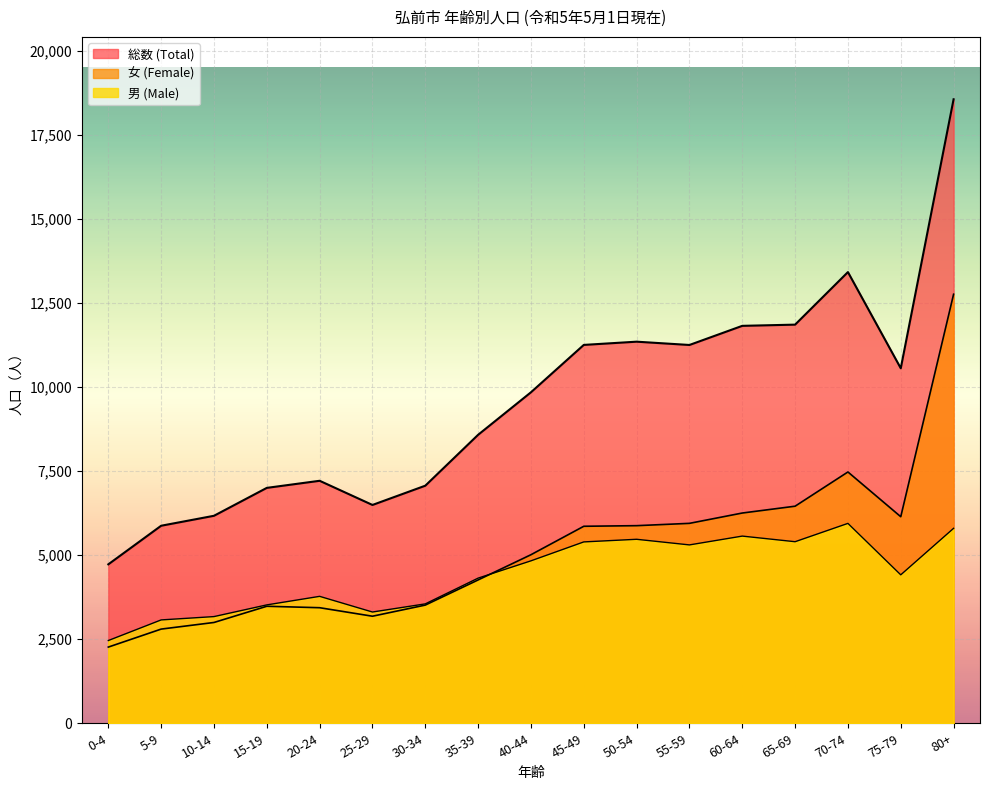

Is it true that female equals 12760 at 80+?

True